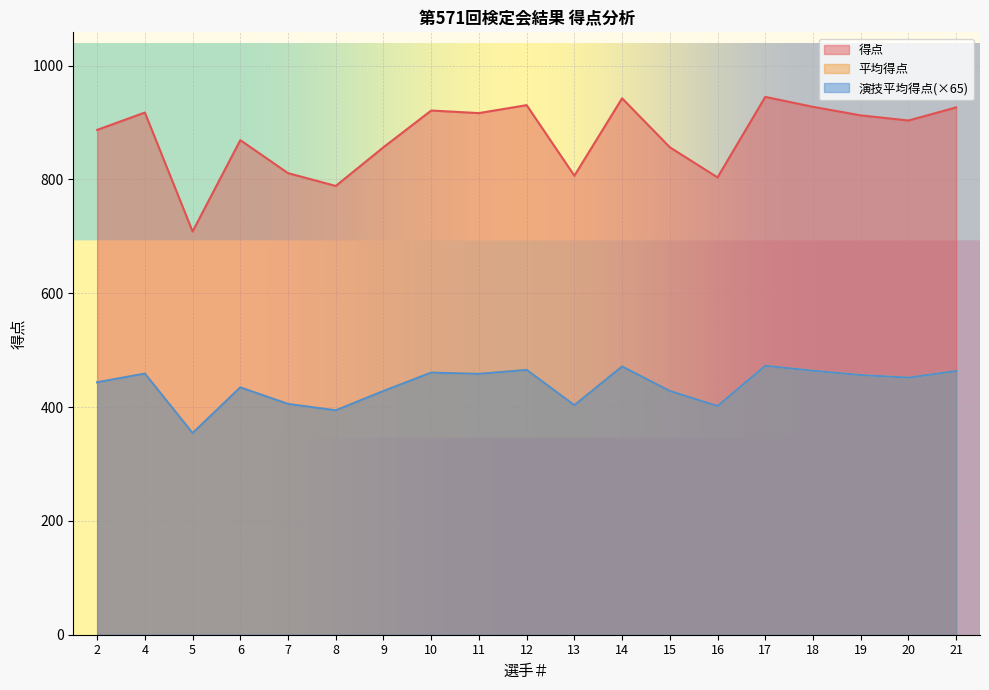

Where is the first local maximum for 平均得点?

4